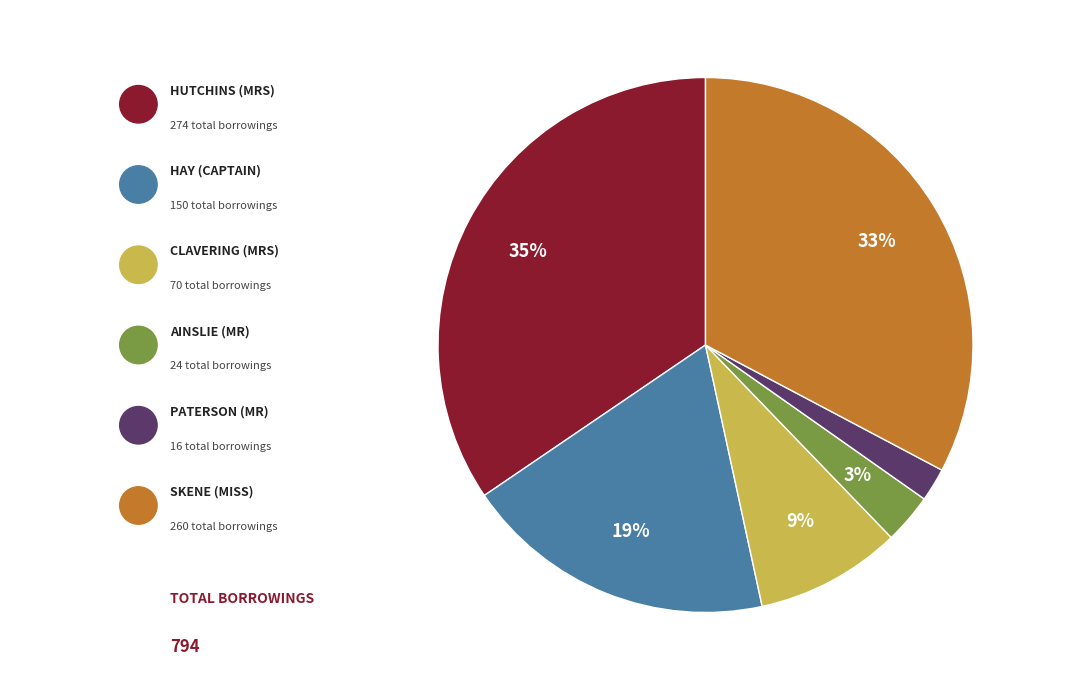

Is there a majority slice in this chart?

No